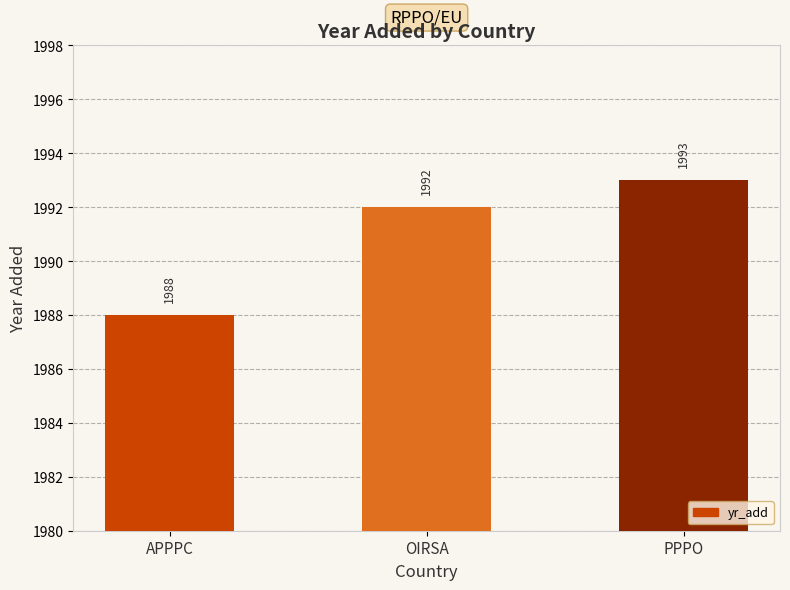

Is it true that the value at APPPC is 1988?

True